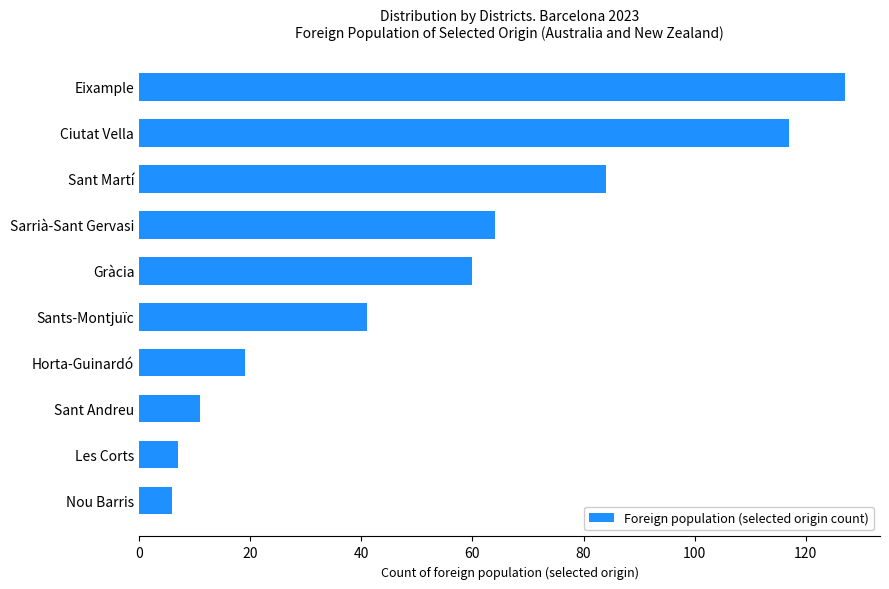

True or false: the data shows 56 at Sants-Montjuïc.

False